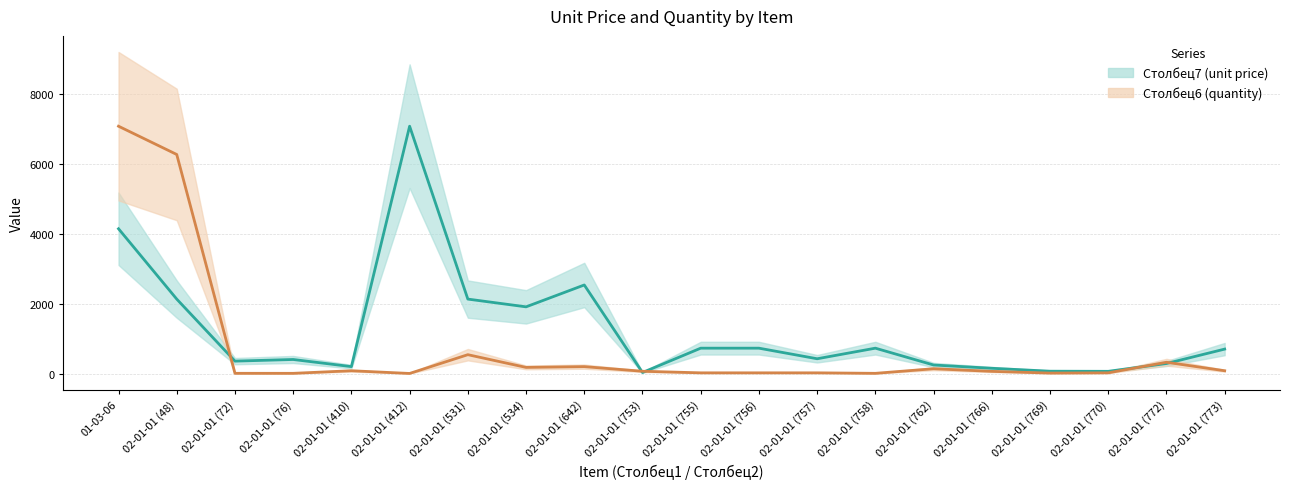

What is the approximate value of Столбец7 (unit price) at 02-01-01 (412)?

7078.2